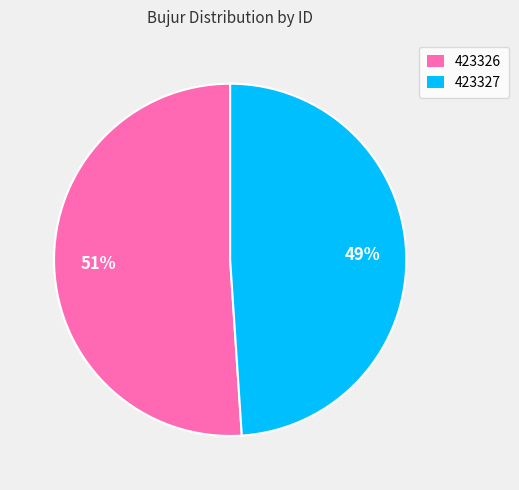

Which has a higher value, 423326 or 423327?

423326